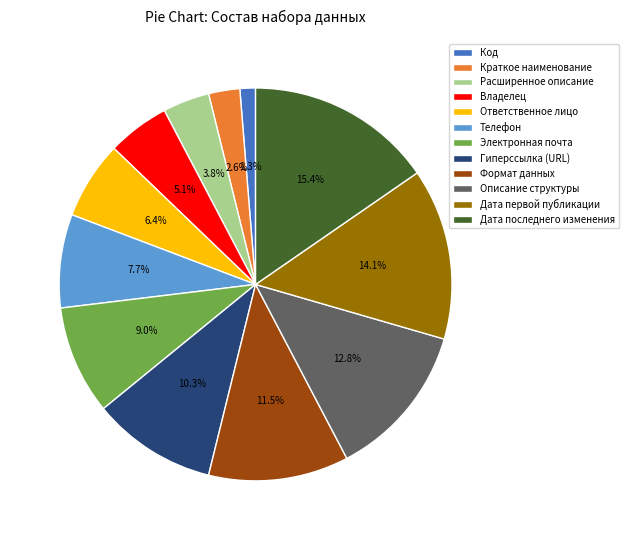

What portion of the pie excludes Расширенное описание?

96.2%